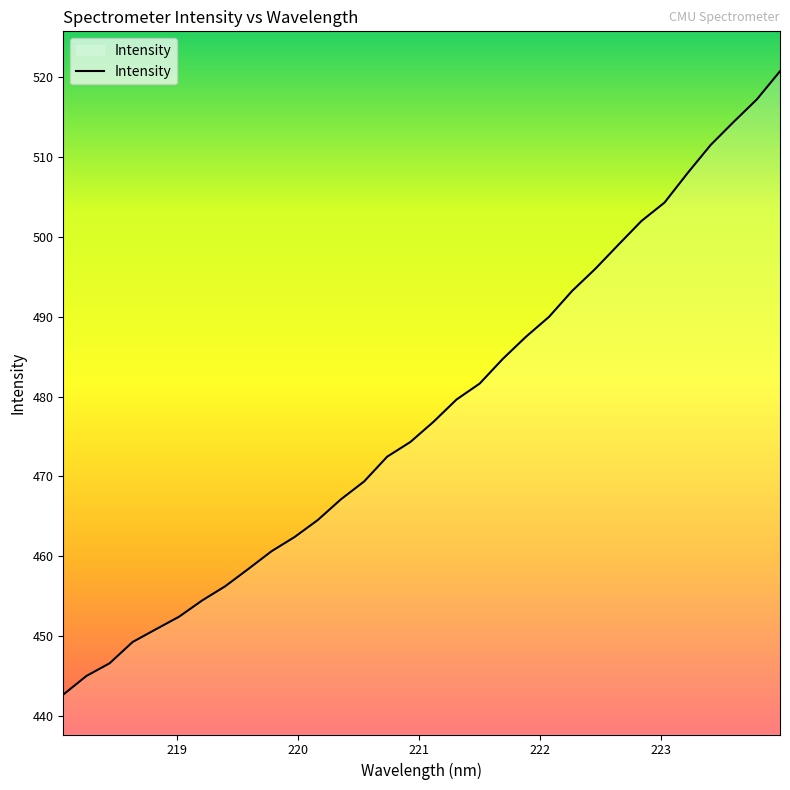

What is the greatest value displayed?

520.8